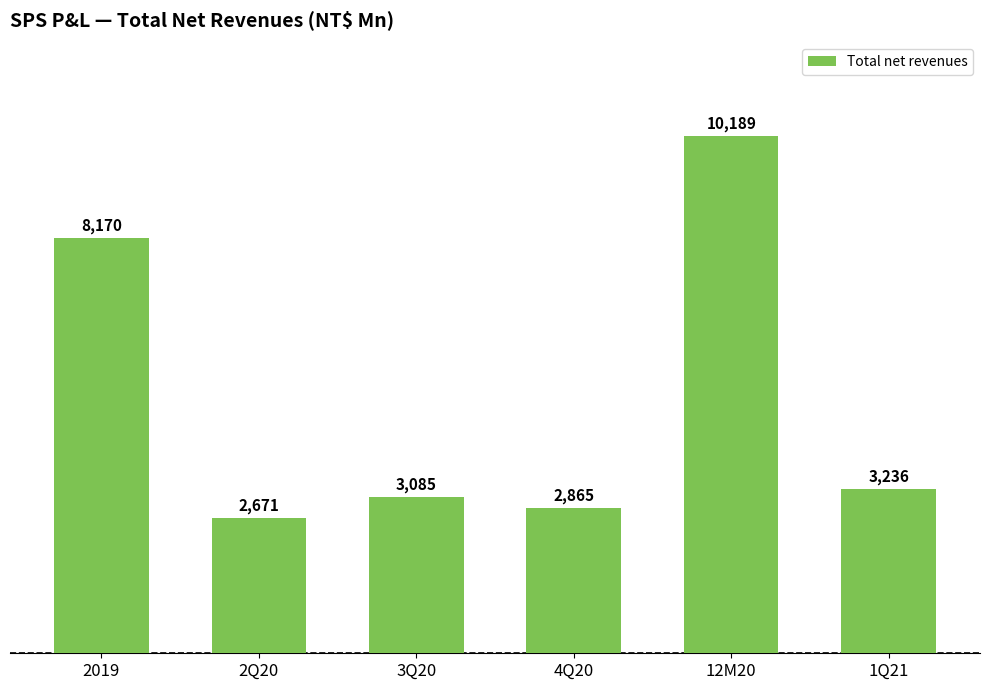

How many series are shown in this chart?

1